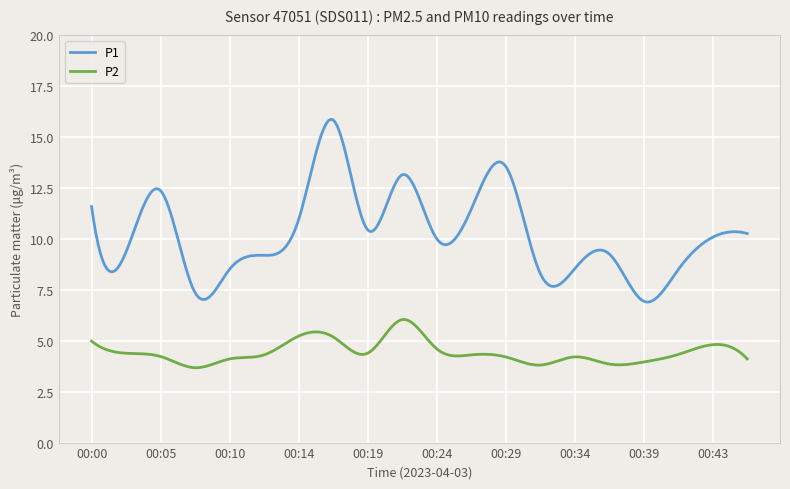

List the series in order of their peak value, highest first.

P1, P2